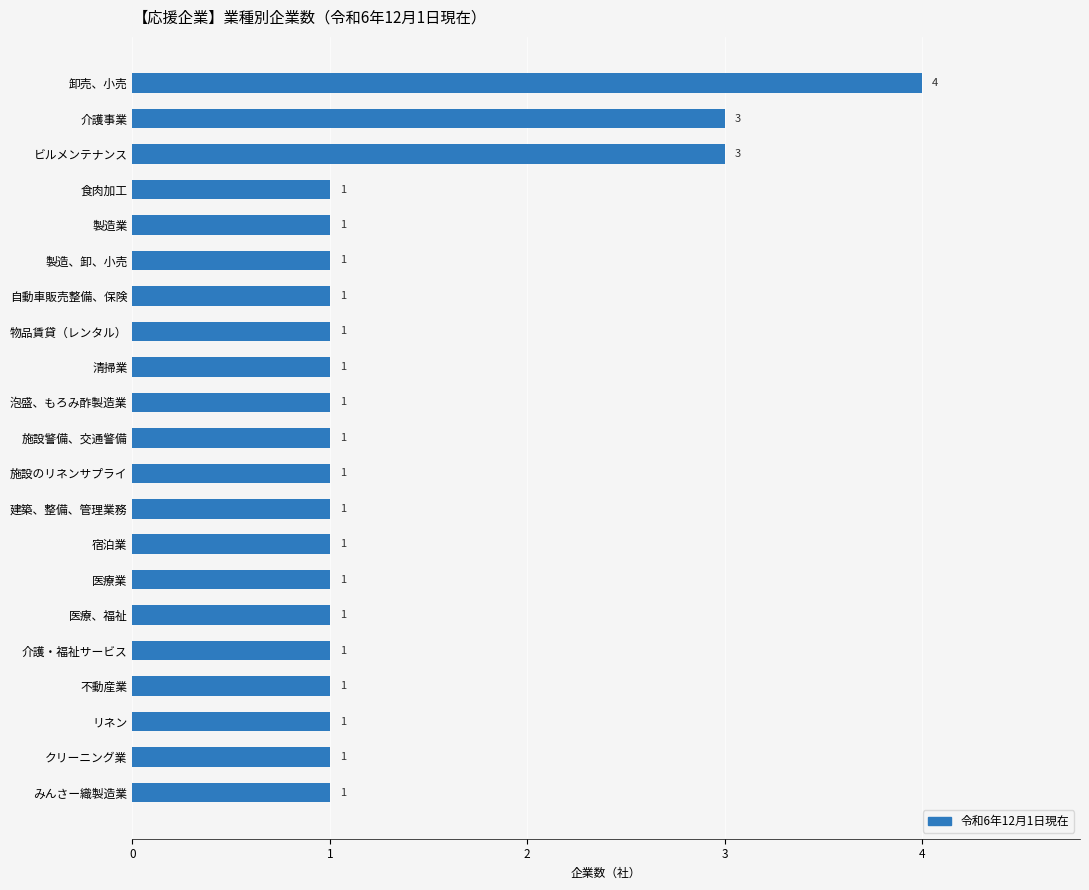

Reading bottom to top, what are all the values shown in this chart?

みんさー織製造業=1	クリーニング業=1	リネン=1	不動産業=1	介護・福祉サービス=1	医療、福祉=1	医療業=1	宿泊業=1	建築、整備、管理業務=1	施設のリネンサプライ=1	施設警備、交通警備=1	泡盛、もろみ酢製造業=1	清掃業=1	物品賃貸（レンタル）=1	自動車販売整備、保険=1	製造、卸、小売=1	製造業=1	食肉加工=1	ビルメンテナンス=3	介護事業=3	卸売、小売=4